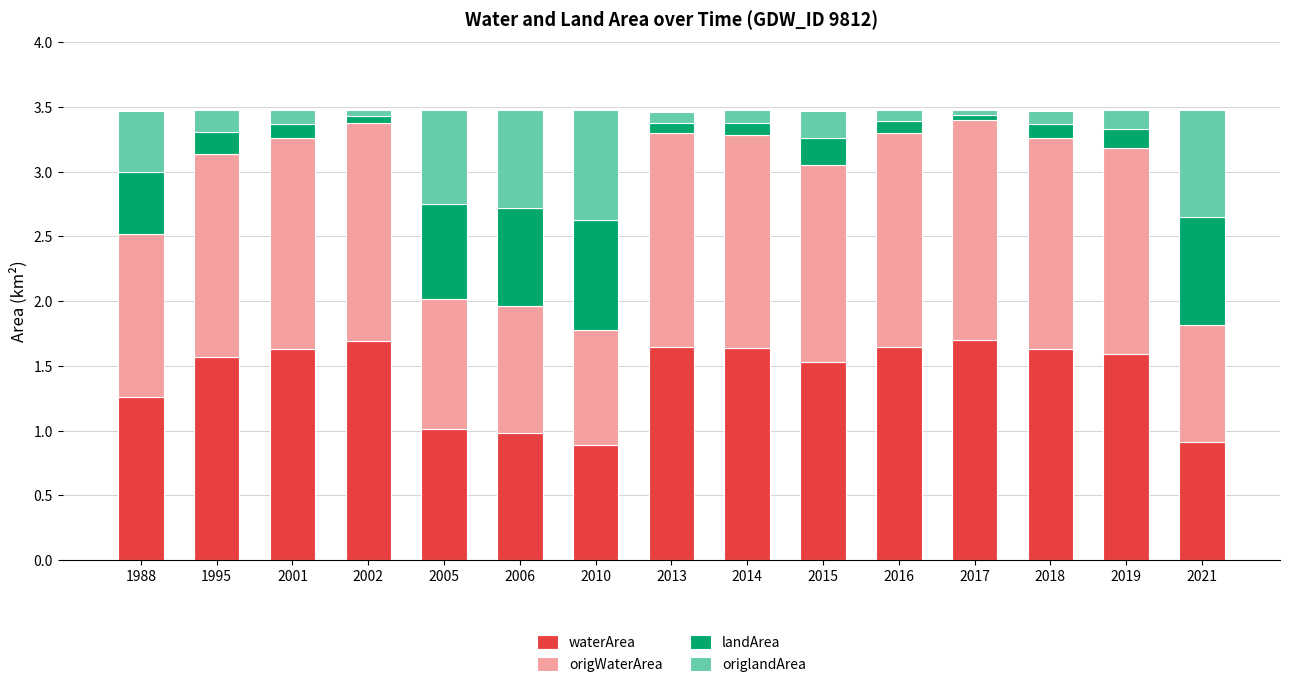

What is the average value of the waterArea series?

1.4